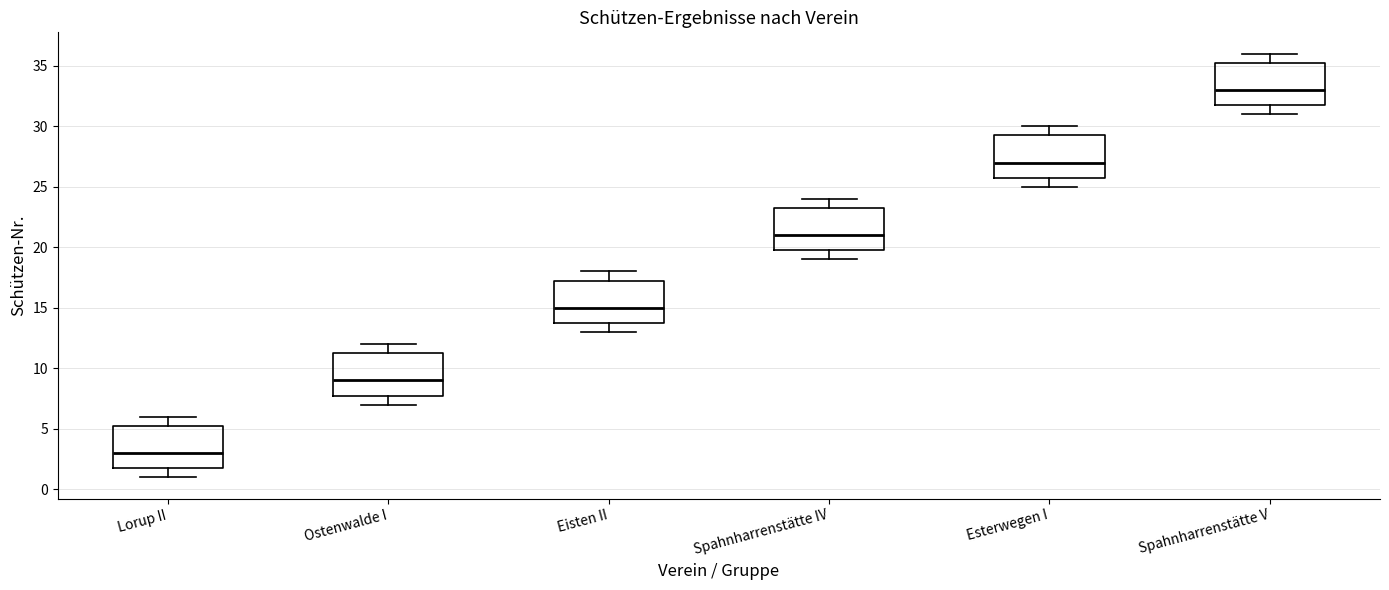

Where does the lower whisker of the box for Spahnharrenstätte IV end on the y-axis? The values are not printed on the chart, so give them approximately, as read against the axis.

19.0